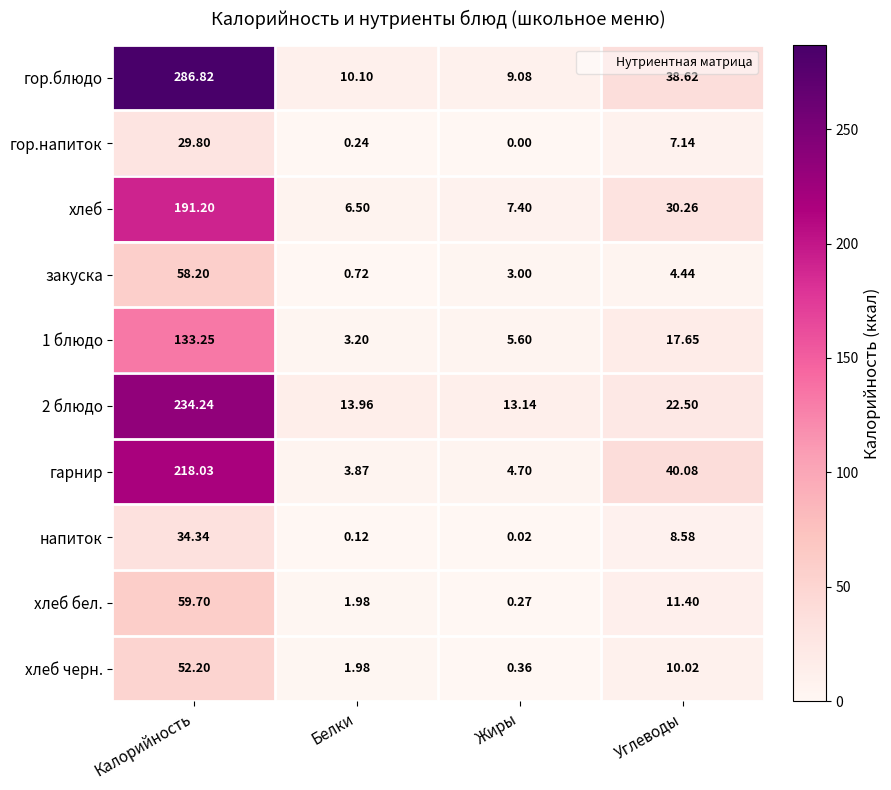

At which category does the chart reach its minimum across all series?

Жиры